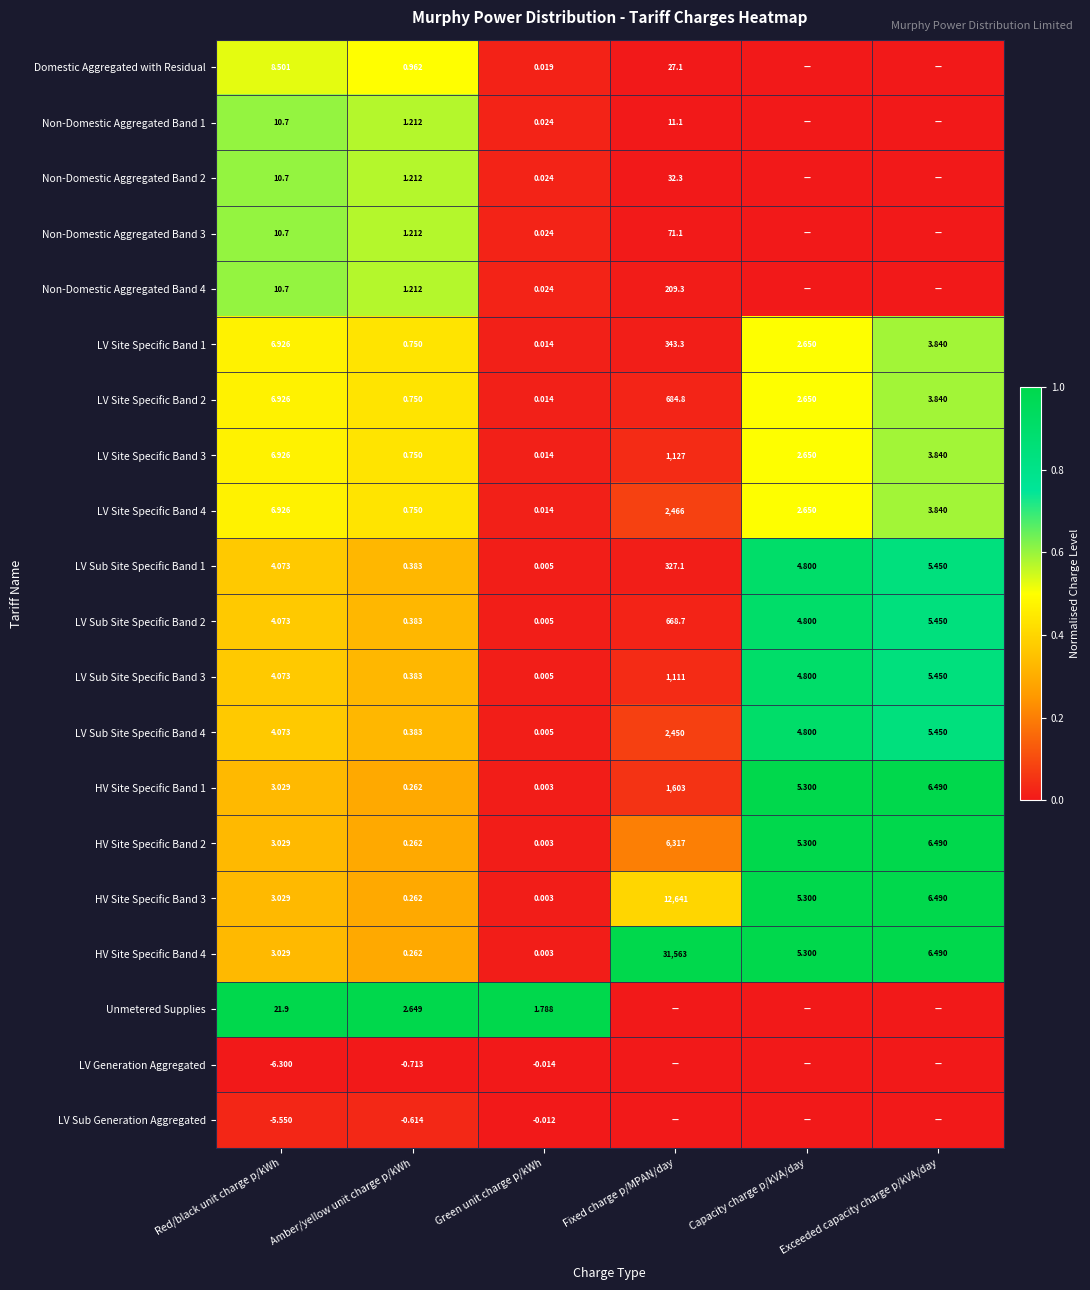

Is the value of LV Site Specific Band 2 at Capacity charge p/kVA/day greater than the value of Non-Domestic Aggregated Band 4 at Amber/yellow unit charge p/kWh?

Yes